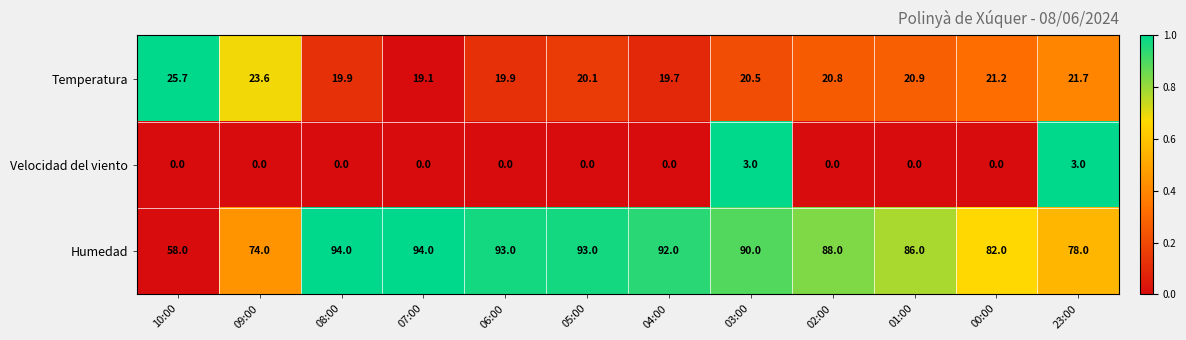

Rank the series at 07:00 from lowest to highest value.

Velocidad del viento, Temperatura, Humedad